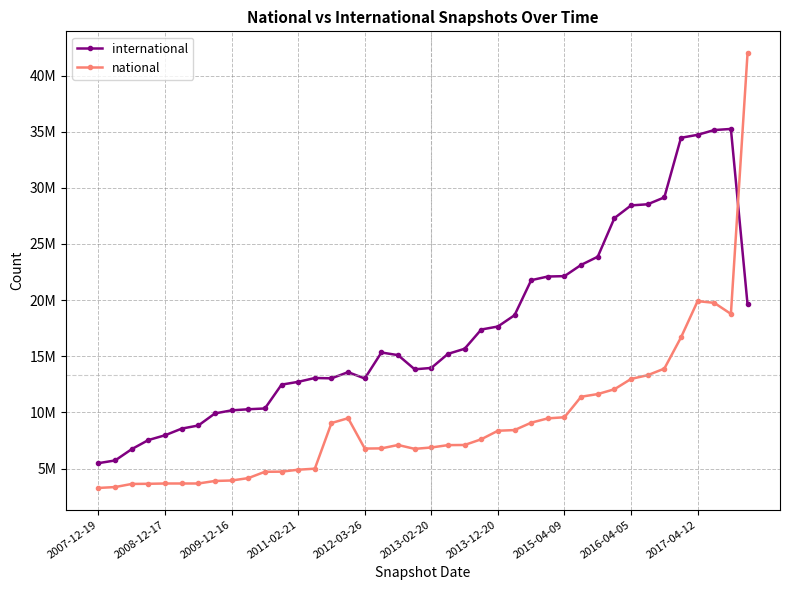

What are all the series names shown in the legend?

international, national